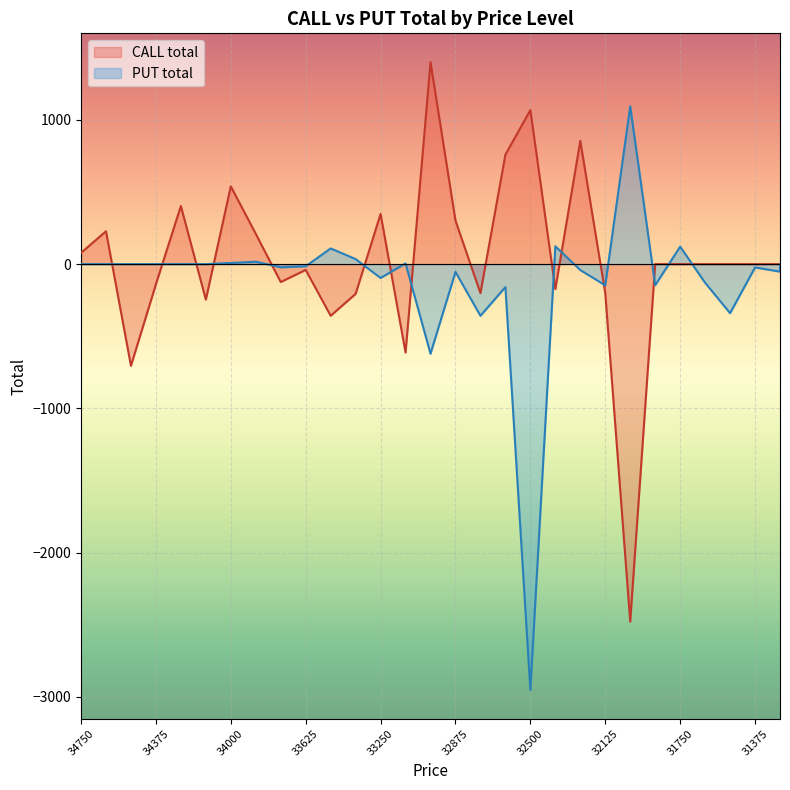

At which label is CALL total closest to -539?

33125